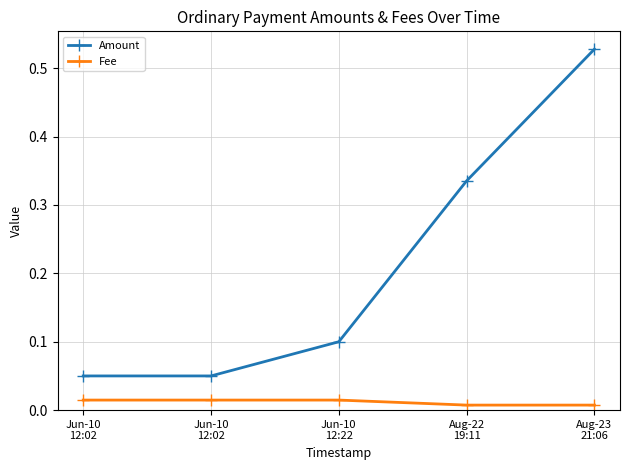

List the labels in order of Amount value, largest first.

Aug-23
21:06, Aug-22
19:11, Jun-10
12:22, Jun-10
12:02, Jun-10
12:02